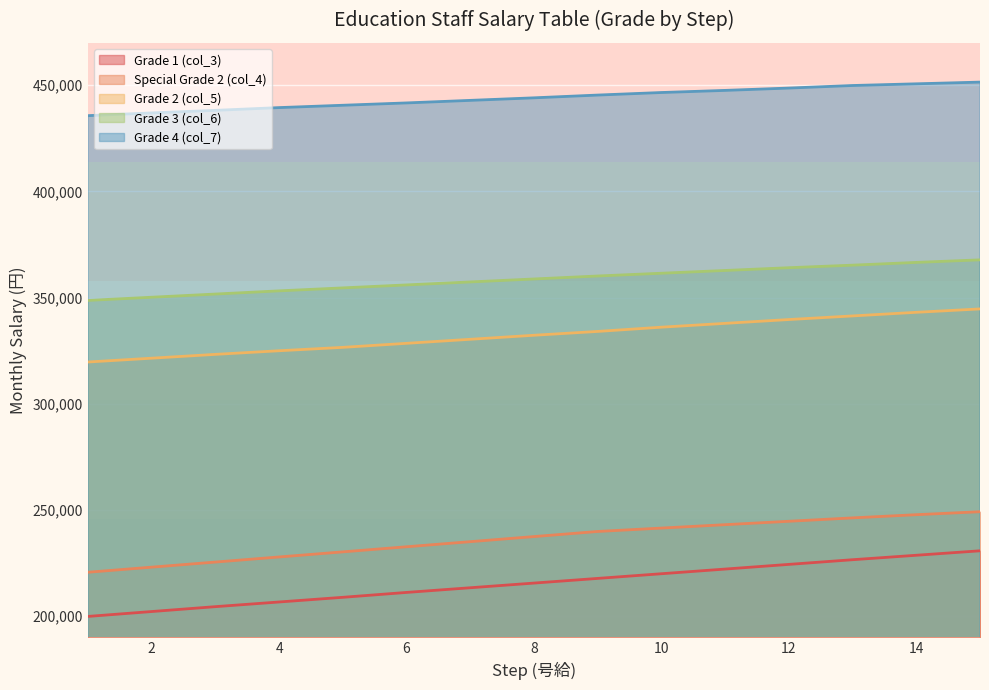

Where does the Grade 4 (col_7) series first go above 444100?

9